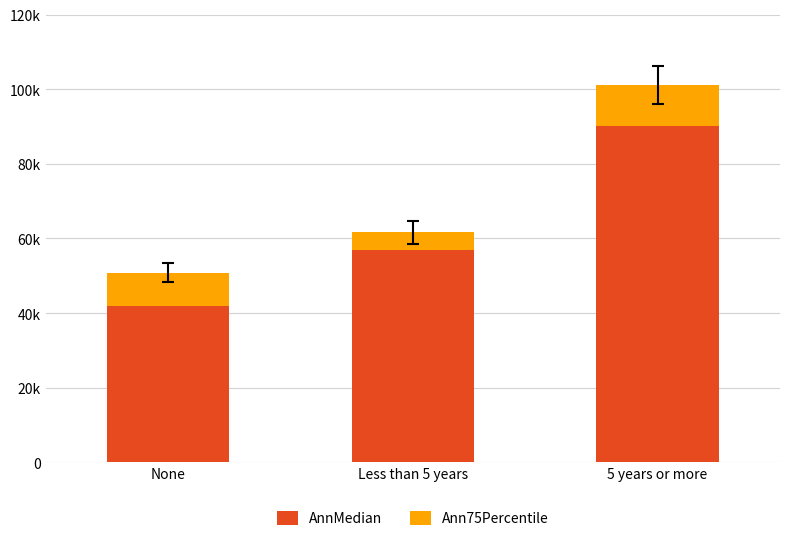

Are the bars horizontal?

No